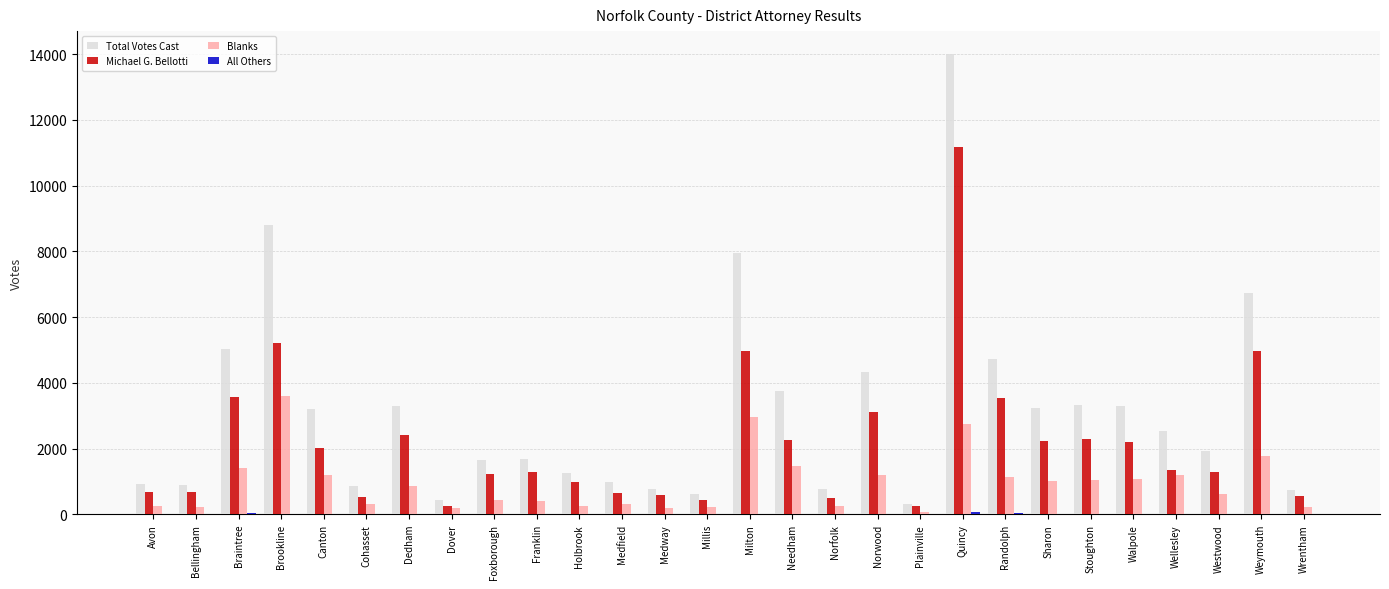

Which series has the largest total across all categories?

Total Votes Cast